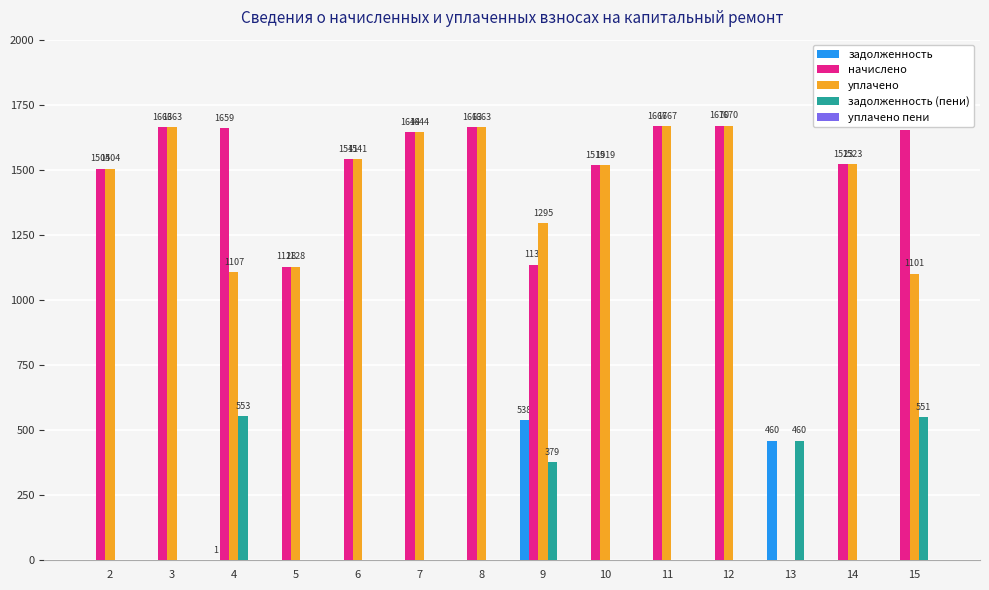

What is the sum of the начислено values at 14 and 15?

3174.5